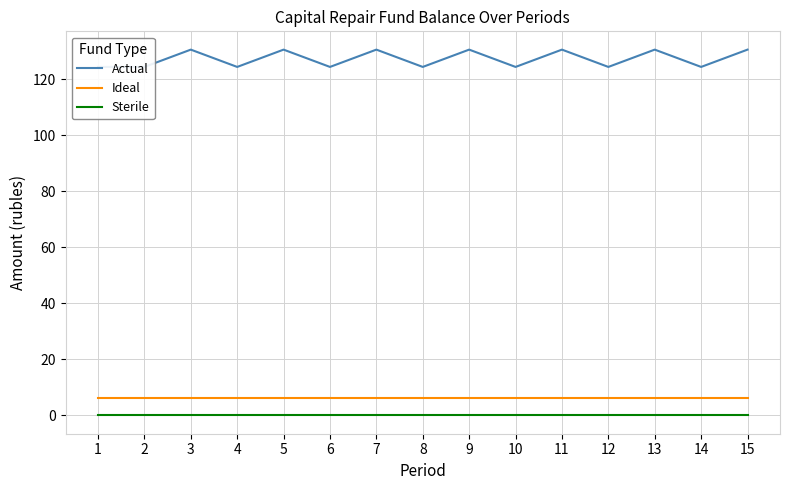

Which category has the highest value in the Sterile series?

1